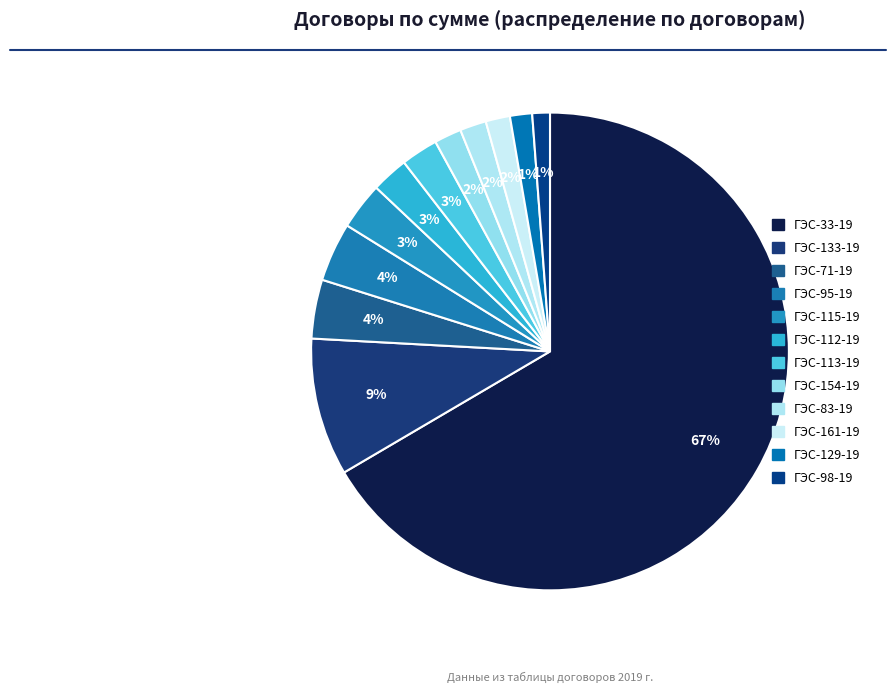

To the nearest percent, what portion does ГЭС-83-19 represent?

2%